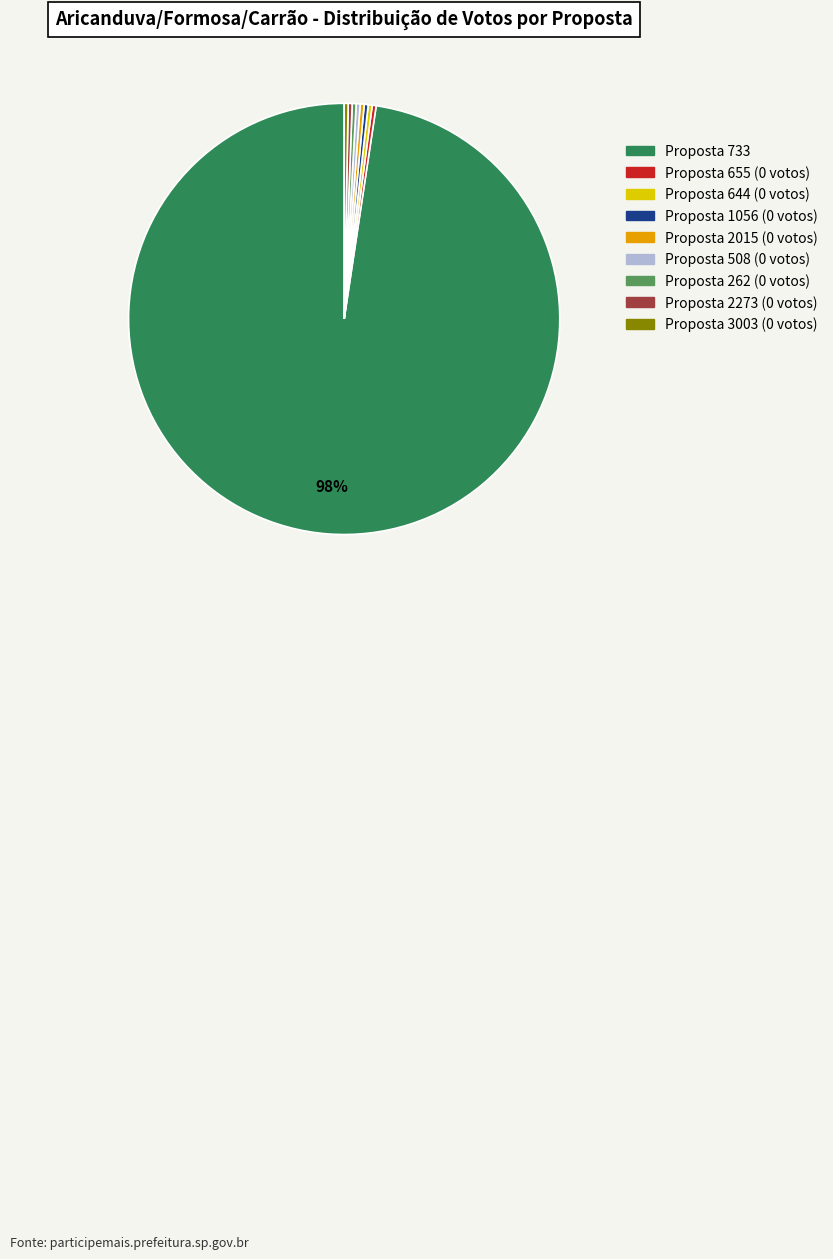

To the nearest percent, what is the average slice percentage?

11%